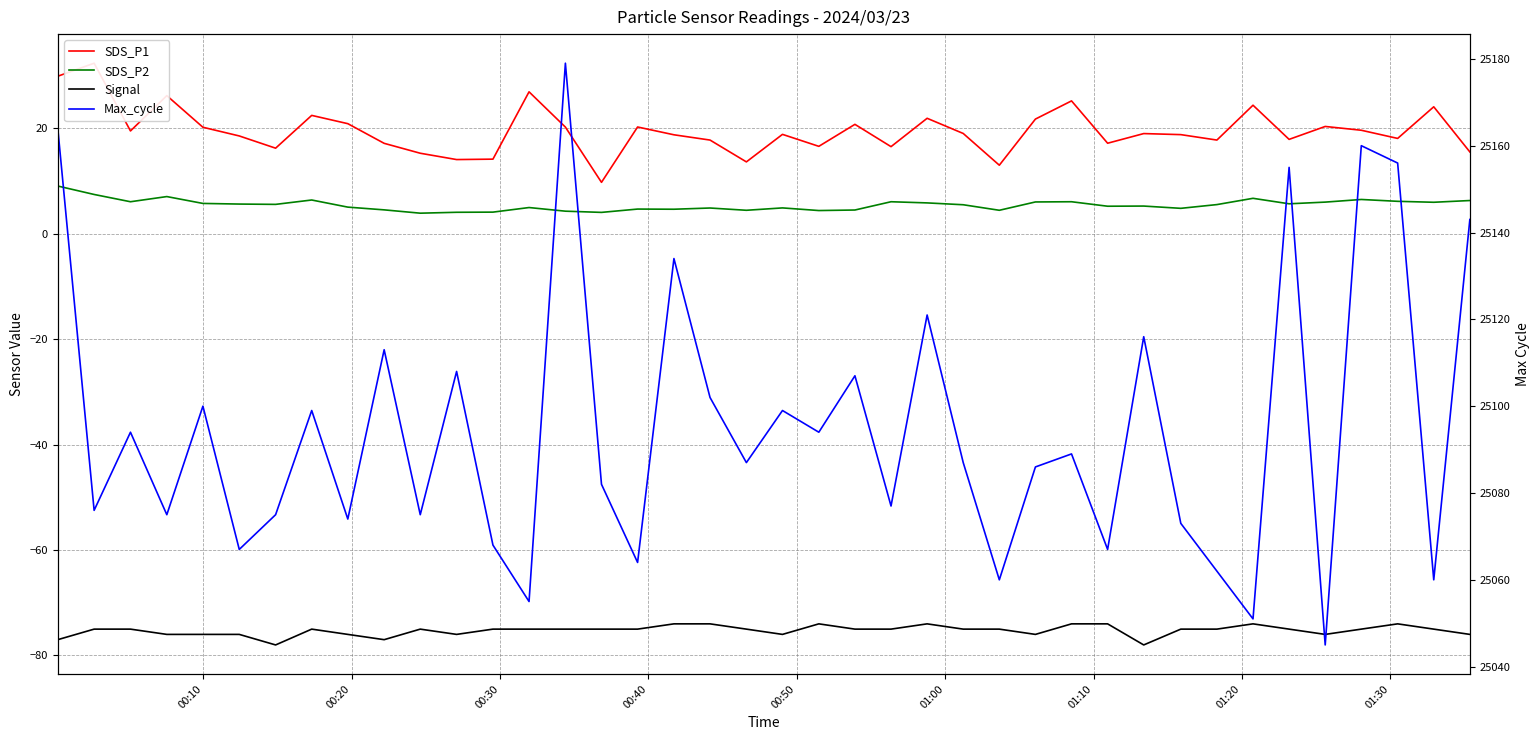

Is it true that SDS_P1 equals 8.2 at 26?

False